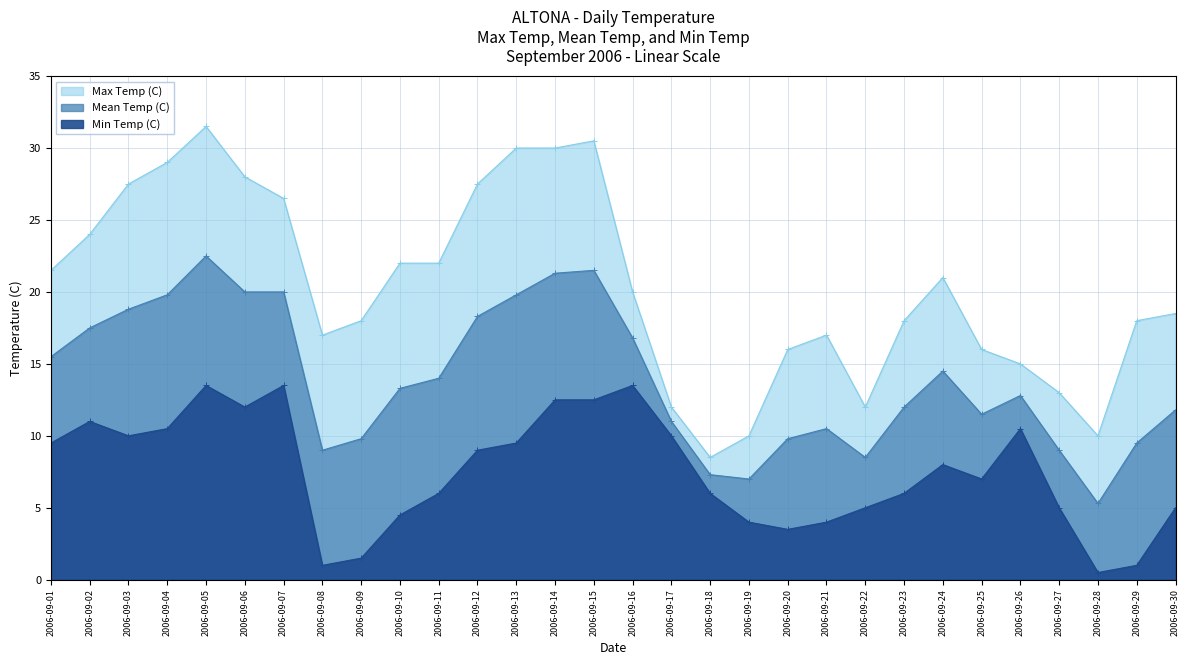

Is it true that Max Temp (C) equals 15.2 at 2006-09-19?

False